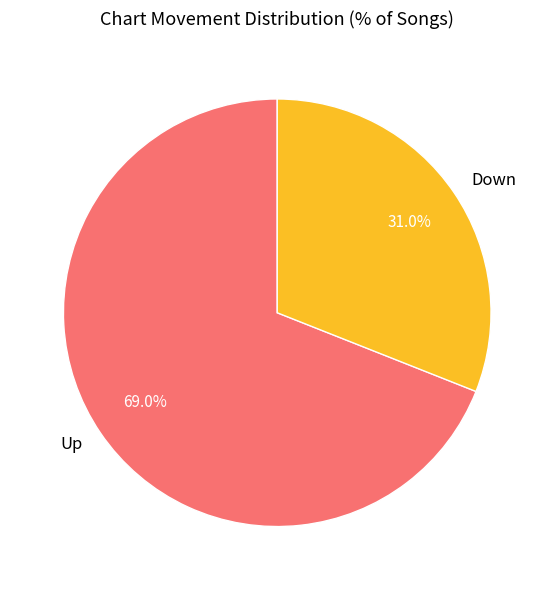

Which category has the biggest portion of the pie?

Up